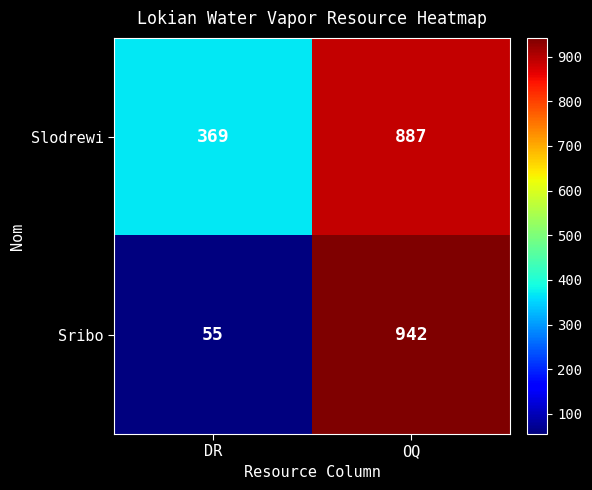

Which label corresponds to the largest value in the chart?

OQ